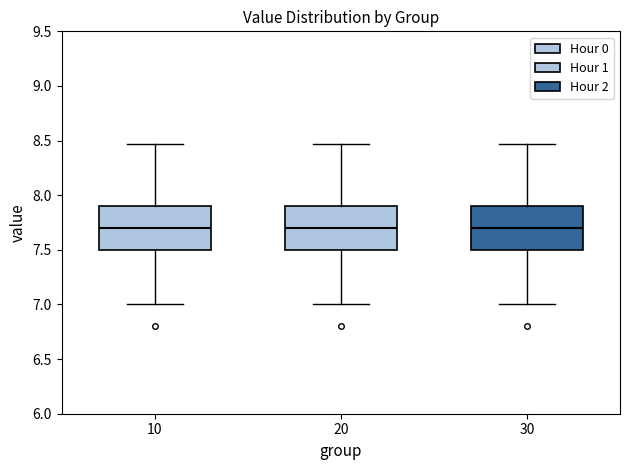

Reading left to right, transcribe this box plot: for each box, give where its median line is, the range the box spans, and where its two whiskers end, as read against the y-axis. The values are not printed on the chart, so give them approximately, as read against the axis.

10: median 7.70, box 7.50 to 7.90, whiskers 7.00 to 8.45
20: median 7.70, box 7.50 to 7.90, whiskers 7.00 to 8.45
30: median 7.70, box 7.50 to 7.90, whiskers 7.00 to 8.45